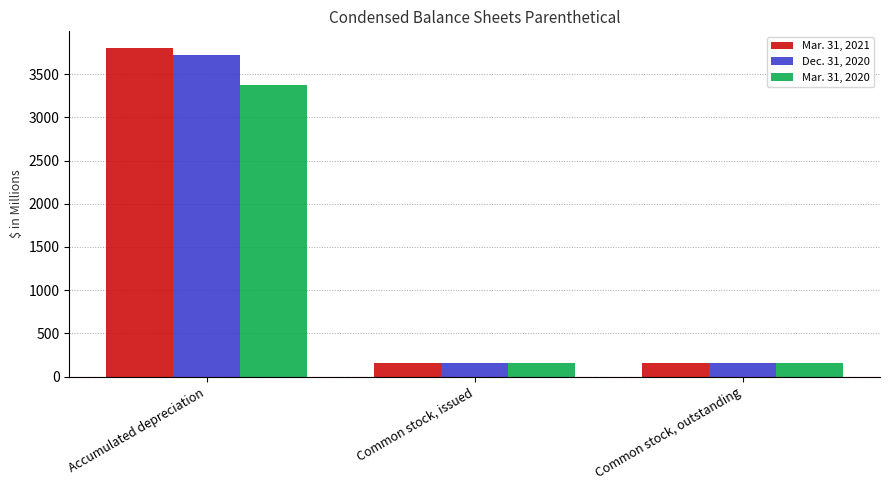

Reading left to right, transcribe all the data shown in this chart.

Mar. 31, 2021: 3804.4	159.2	159.2
Dec. 31, 2020: 3719.8	158.0	158.0
Mar. 31, 2020: 3373.8	157.8	157.8